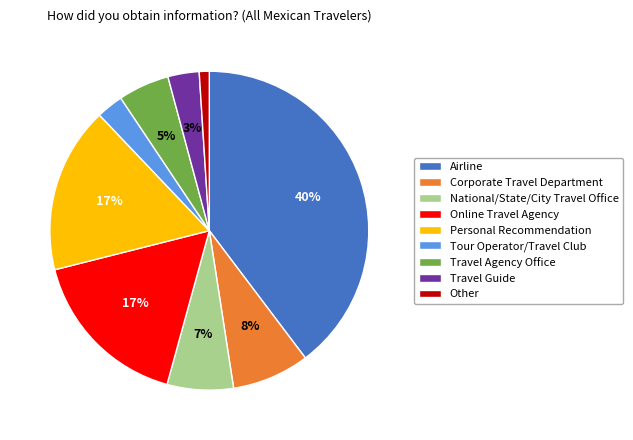

Which has a higher value, Airline or Online Travel Agency?

Airline